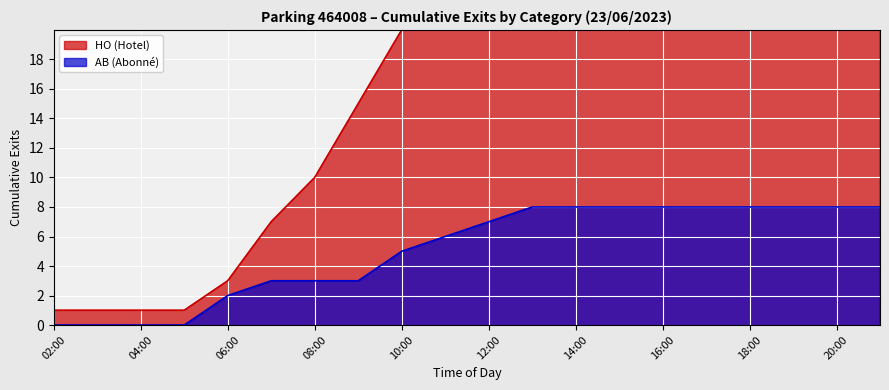

True or false: AB (Abonné) has a value of 5 at 10:00.

True